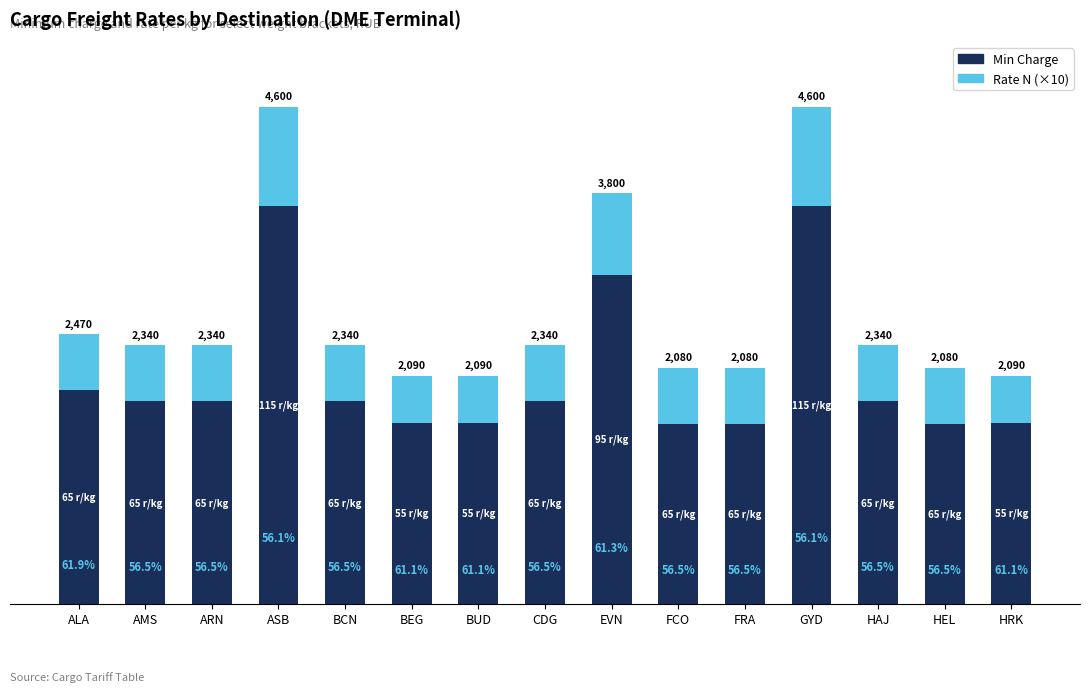

Does the chart contain stacked bars?

Yes